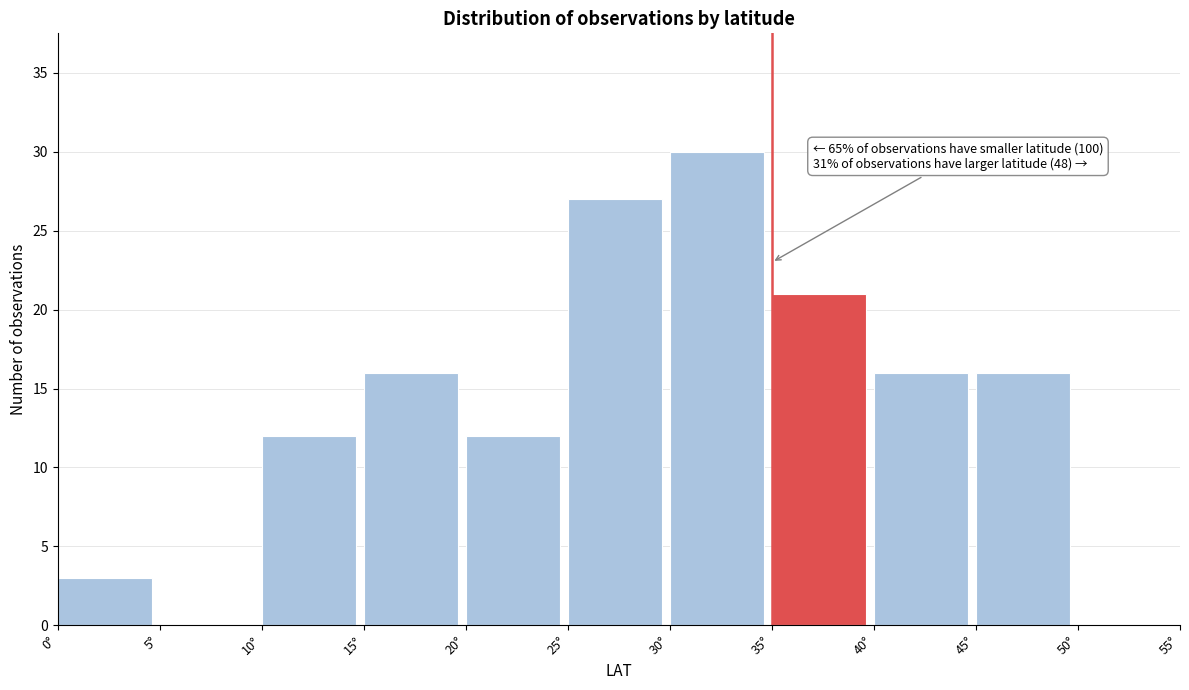

Which range on the x-axis has the tallest bar?

30 to 35